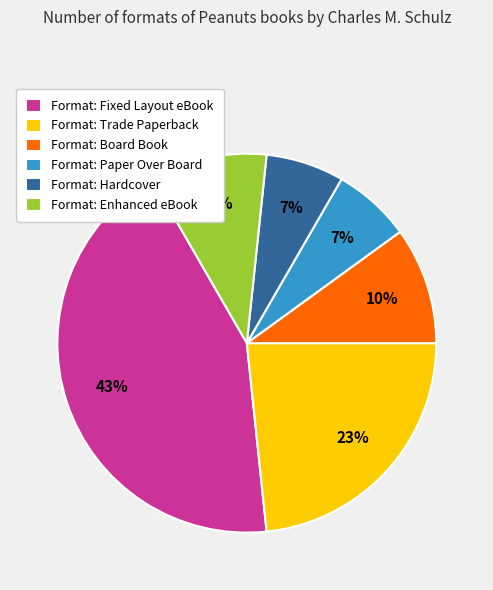

How many slices are in this pie chart?

6